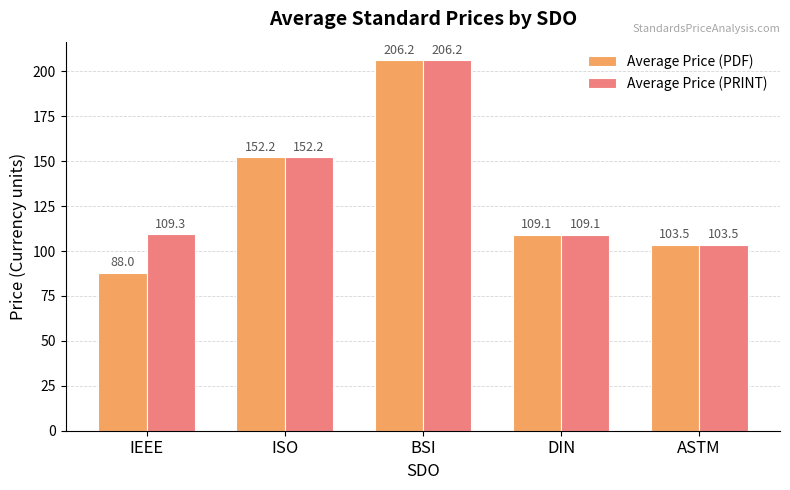

Reading left to right, what are all the values shown in this chart?

Average Price (PDF): 88.0	152.2	206.2	109.1	103.5
Average Price (PRINT): 109.3	152.2	206.2	109.1	103.5